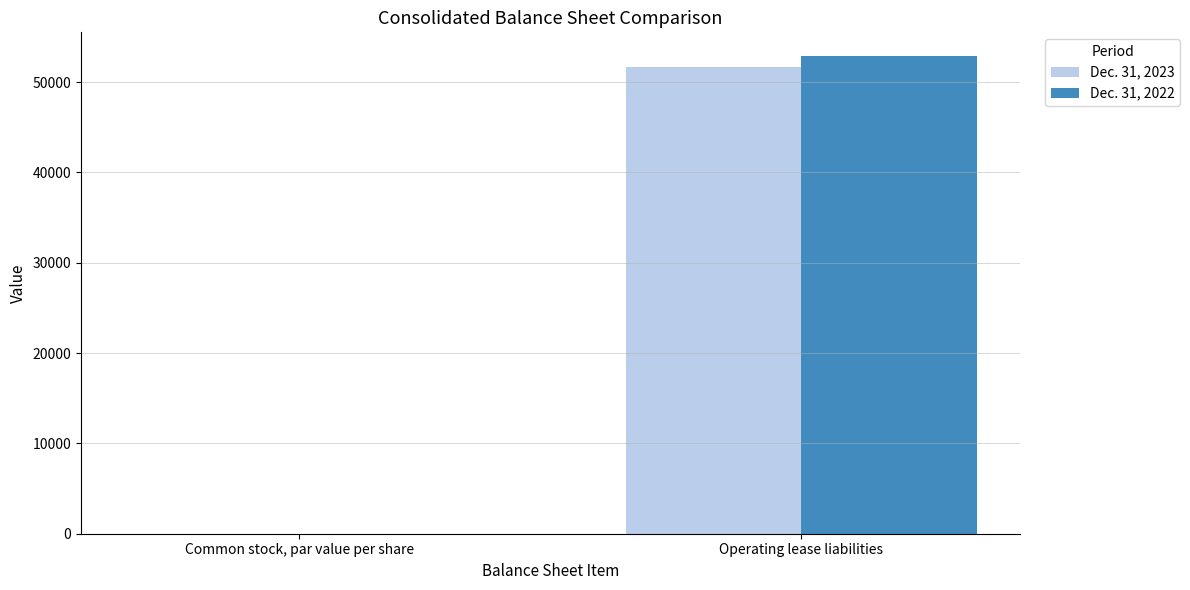

What is the average value of the Dec. 31, 2022 series?

26436